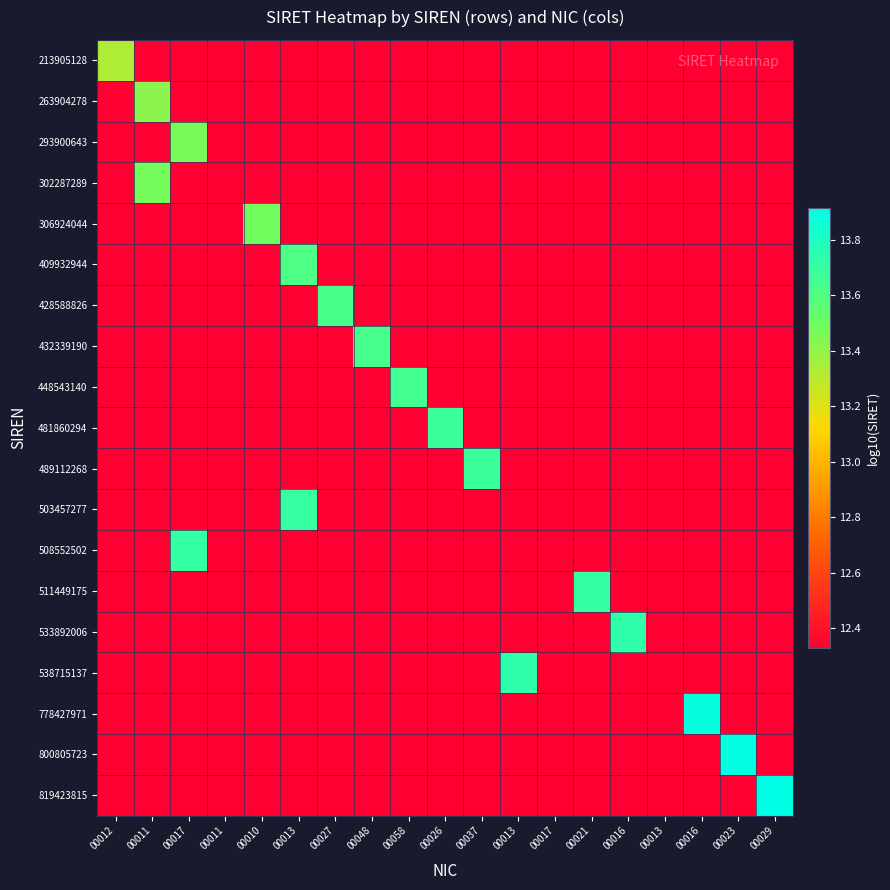

At which category is the sum across all series the highest?

00013